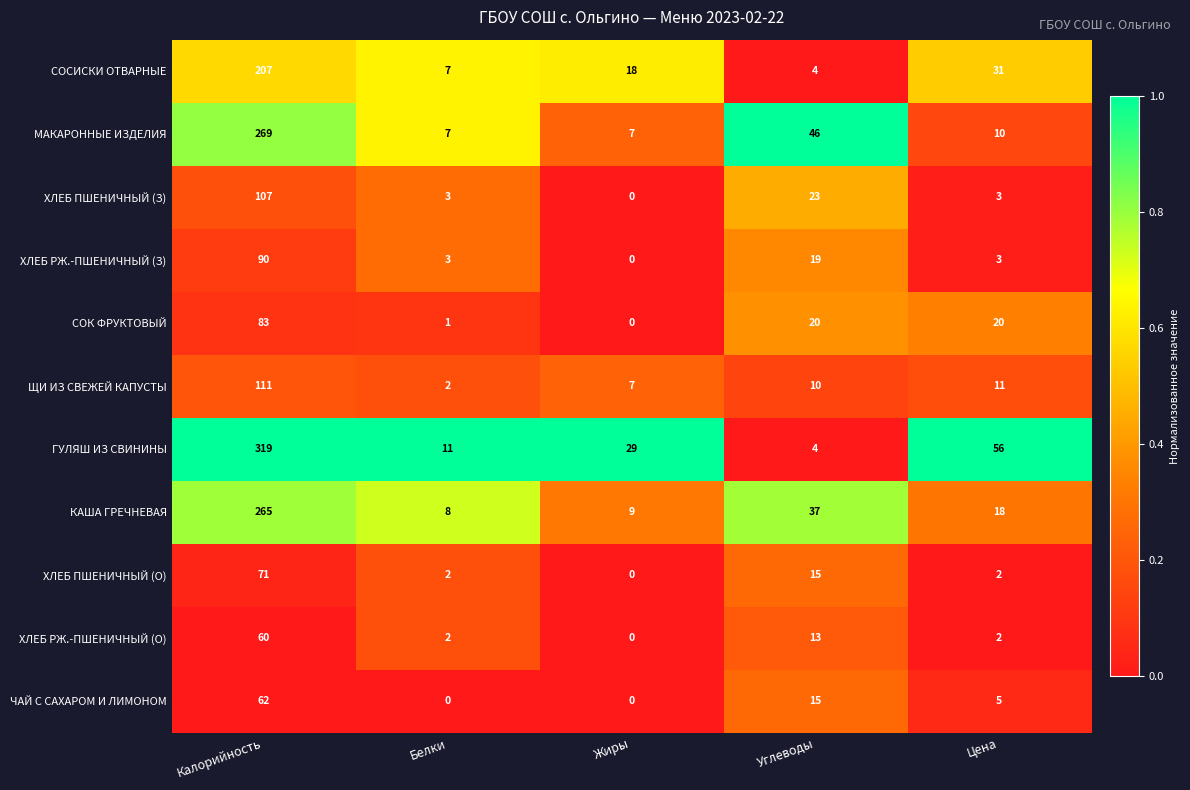

What is the total value across all series at Белки?

46